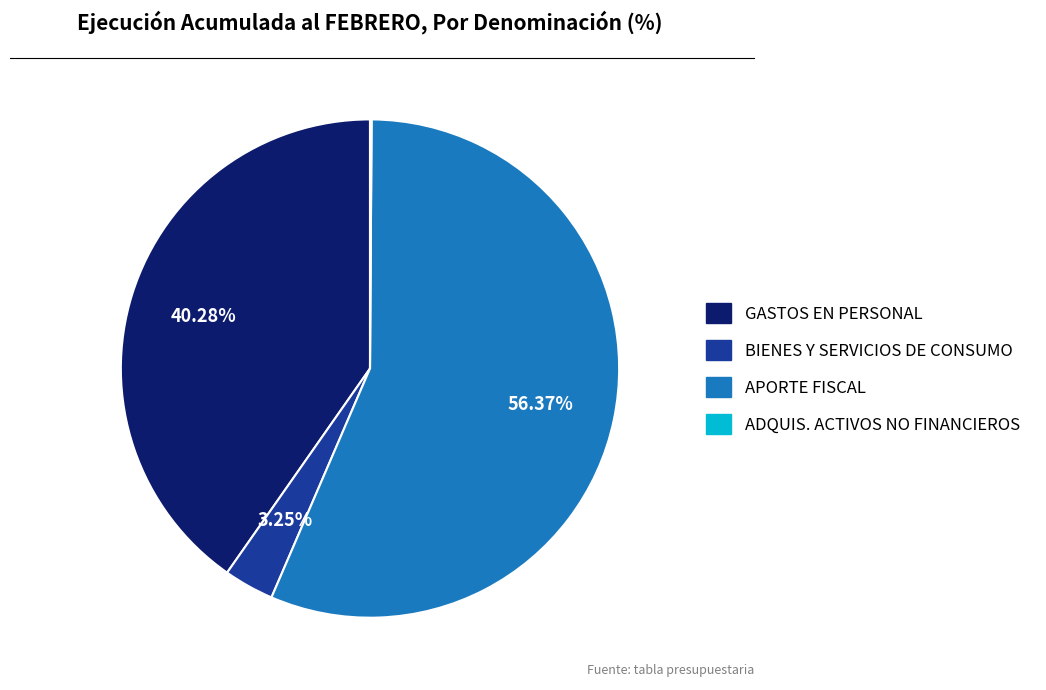

Is there a majority slice in this chart?

Yes